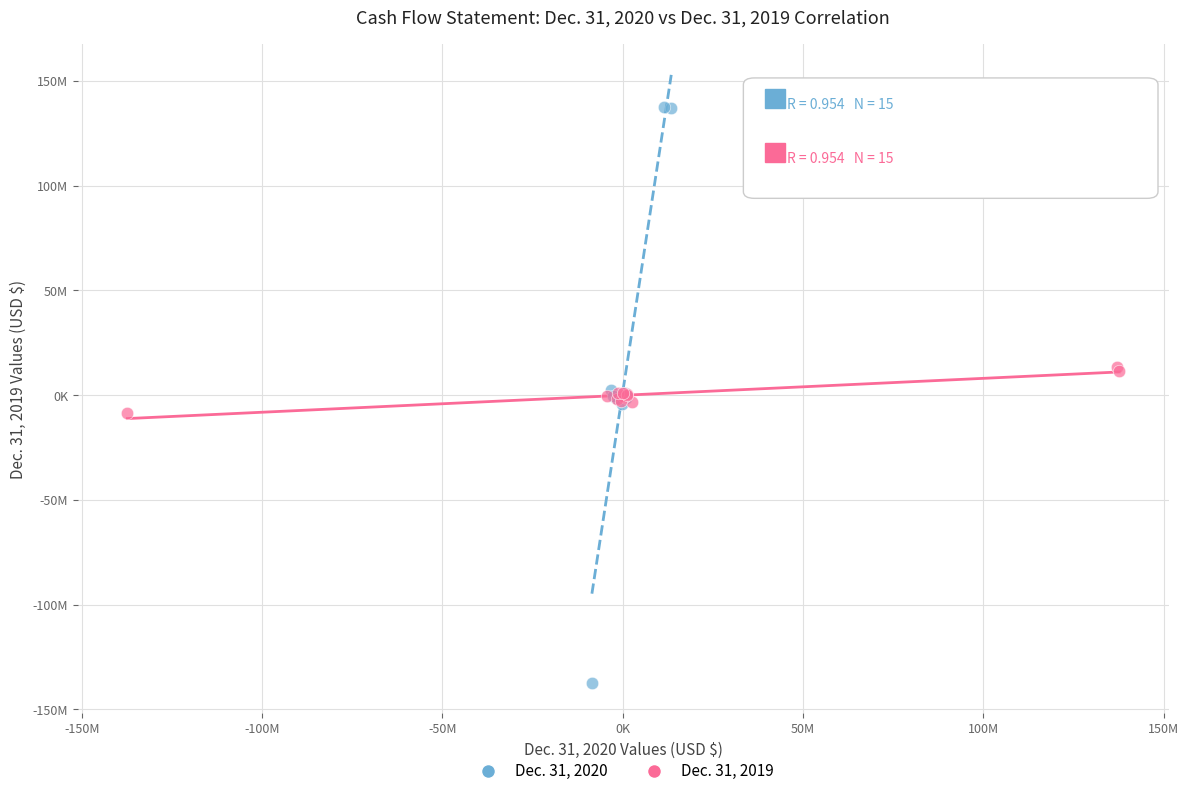

What are all the series names shown in the legend?

Dec. 31, 2020, Dec. 31, 2019